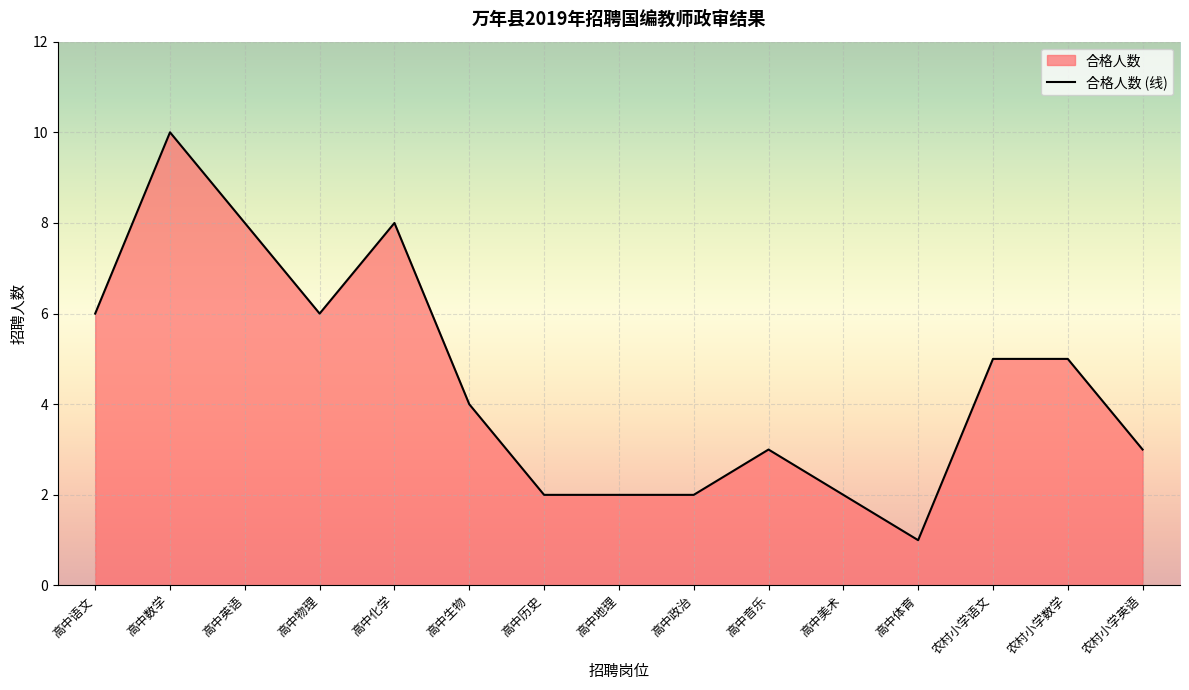

List the labels in order of value, largest first.

高中数学, 高中英语, 高中化学, 高中语文, 高中物理, 农村小学语文, 农村小学数学, 高中生物, 高中音乐, 农村小学英语, 高中历史, 高中地理, 高中政治, 高中美术, 高中体育